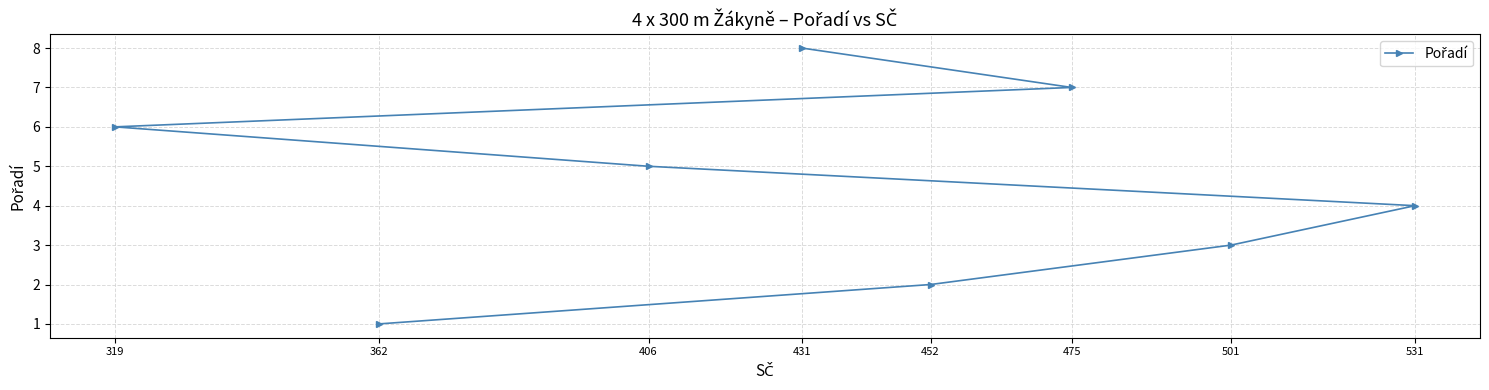

How many data points are less than 5?

4